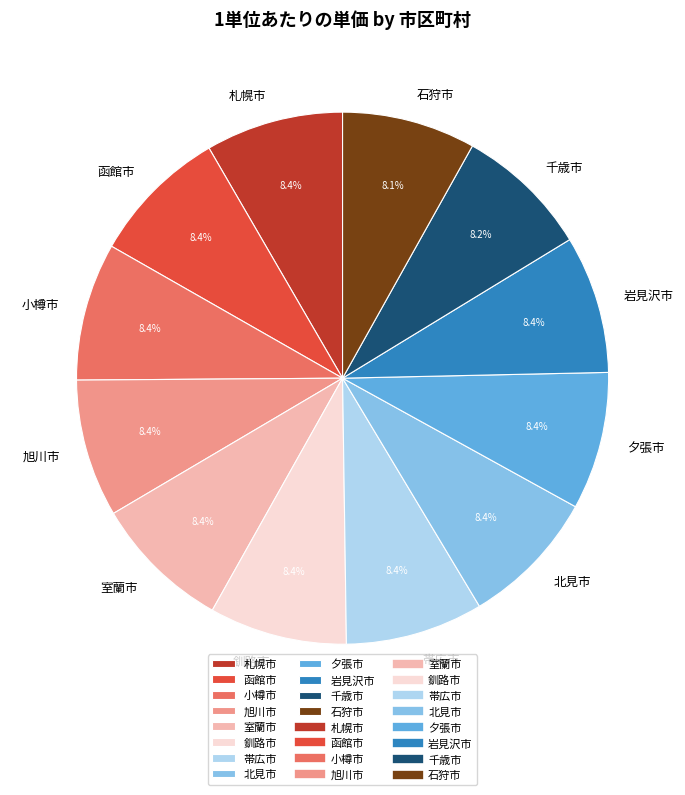

How many segments does this pie chart have?

12